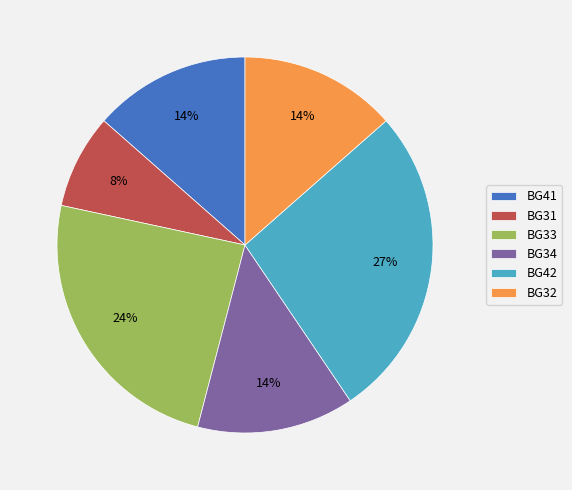

Does any single category account for the majority?

No